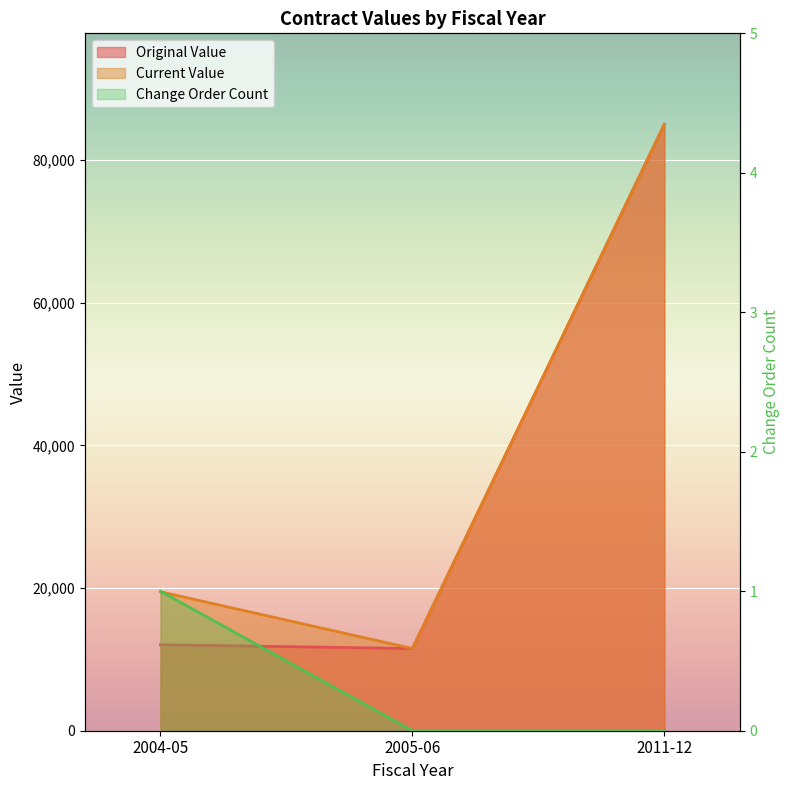

What is the sum of all change_order_count values?

1